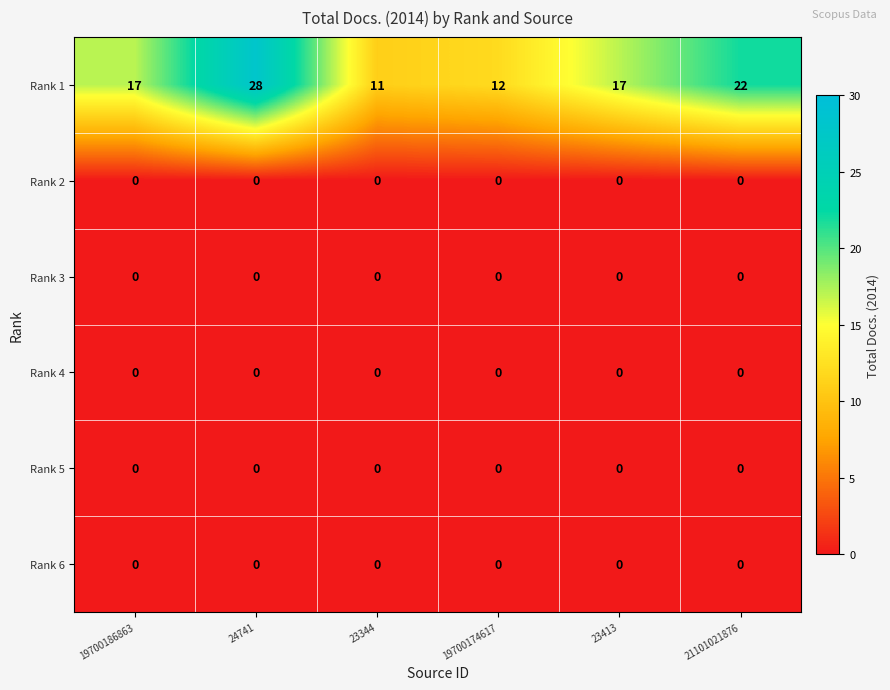

What is the difference between the maximum and minimum values in the Rank 1 series?

17